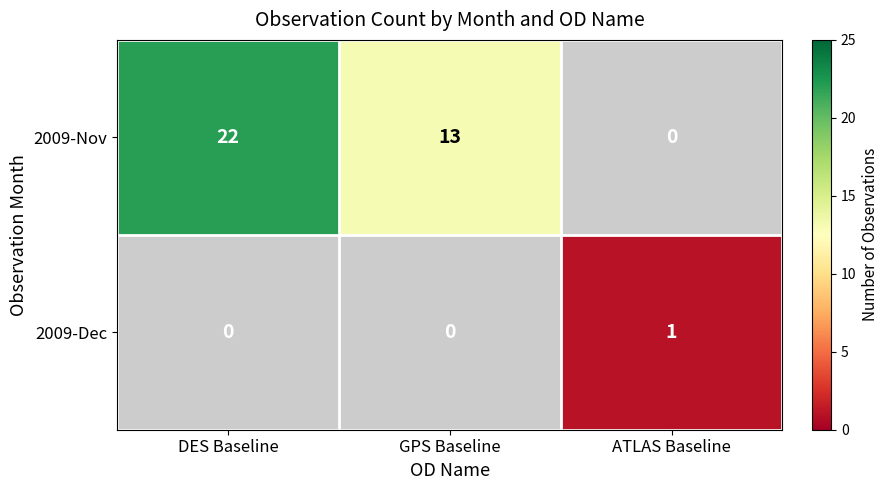

The value of 2009-Nov at DES Baseline is 34.0. True or false?

False